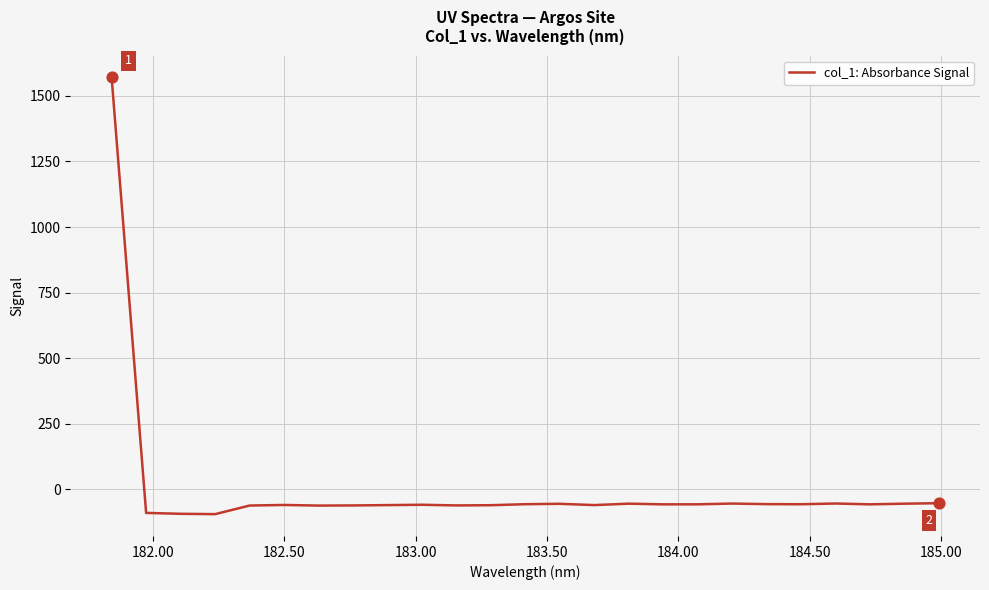

What is the difference between the maximum and minimum values?

1664.6